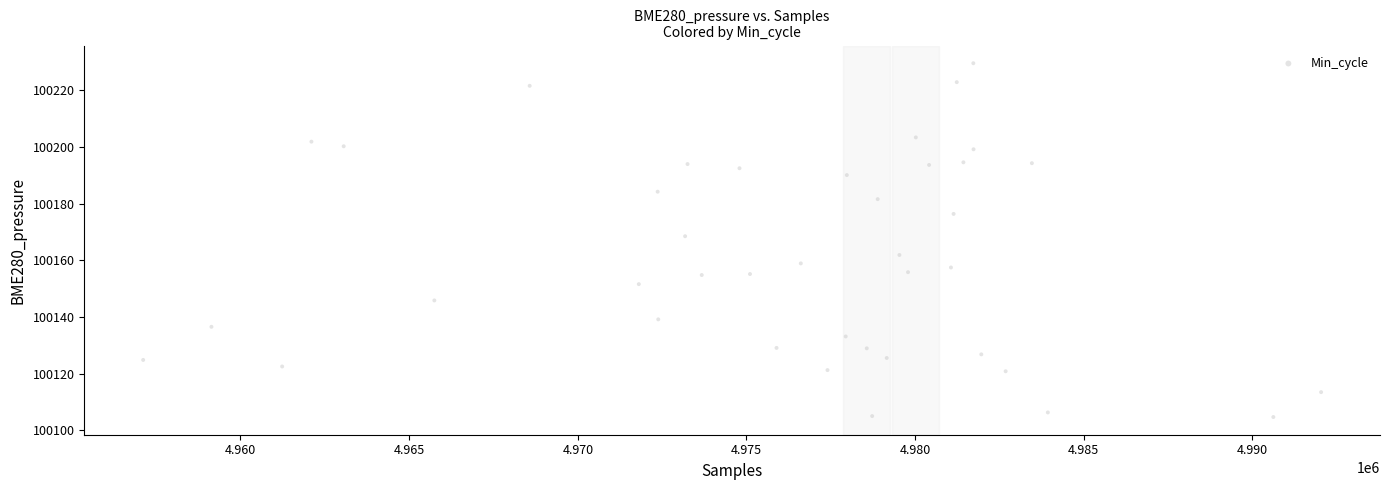

What is the range of Y values (max minus min)?

124.9